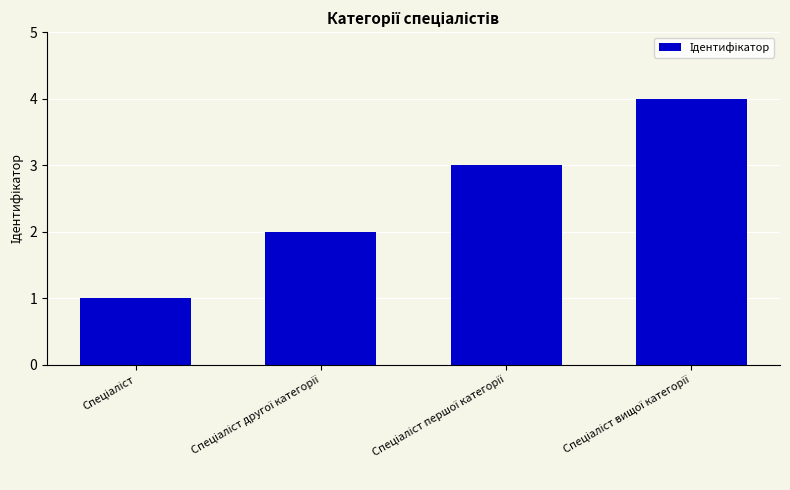

What is the difference between the maximum and minimum values?

3